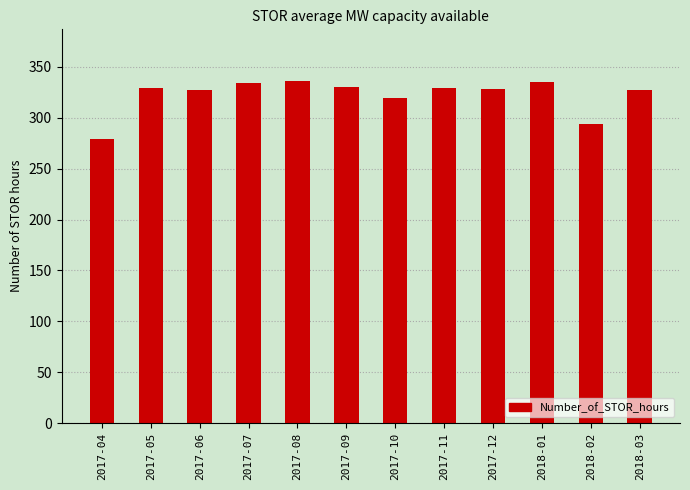

Is it true that the value at 2017-06 is 327.0?

True